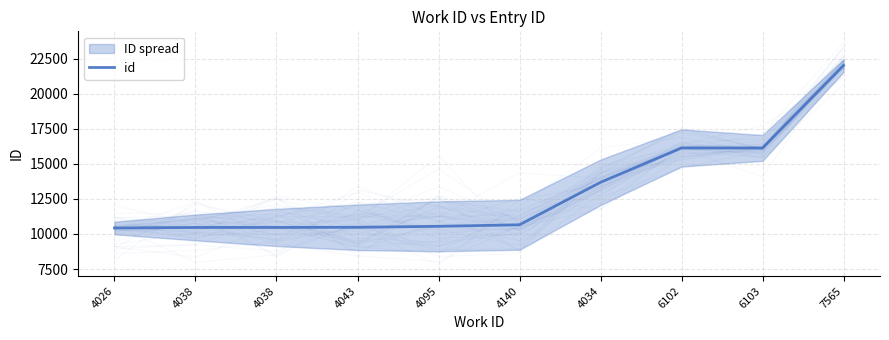

What is the change in value from 4038 to 4095?

+82